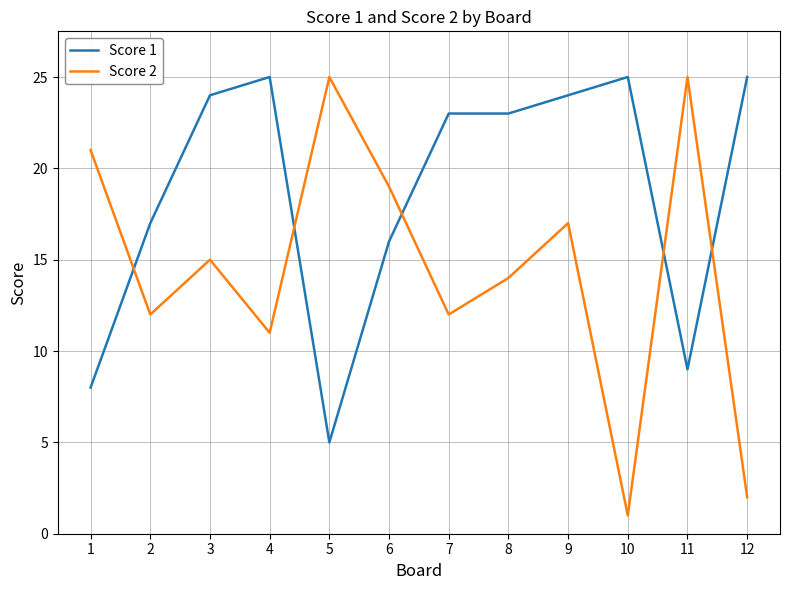

Reading left to right, extract all data points from this chart.

Score 1: 1=8	2=17	3=24	4=25	5=5	6=16	7=23	8=23	9=24	10=25	11=9	12=25
Score 2: 1=21	2=12	3=15	4=11	5=25	6=19	7=12	8=14	9=17	10=1	11=25	12=2